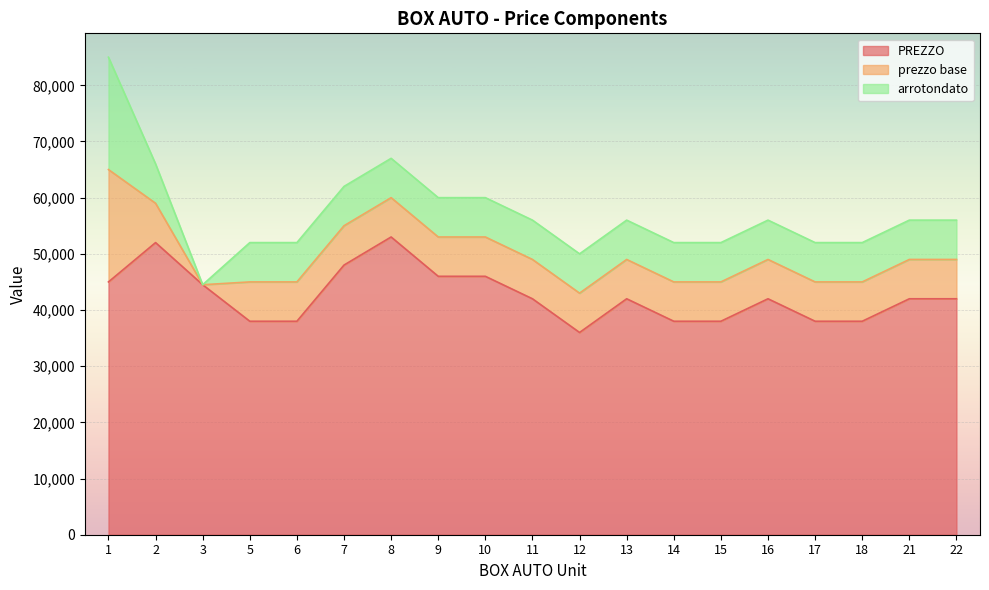

Reading left to right, extract all data points from this chart.

PREZZO: 1=45000	2=52000	3=44500	5=38000	6=38000	7=48000	8=53000	9=46000	10=46000	11=42000	12=36000	13=42000	14=38000	15=38000	16=42000	17=38000	18=38000	21=42000	22=42000
prezzo base: 1=20000	2=7000	3=0	5=7000	6=7000	7=7000	8=7000	9=7000	10=7000	11=7000	12=7000	13=7000	14=7000	15=7000	16=7000	17=7000	18=7000	21=7000	22=7000
arrotondato: 1=20000	2=7000	3=0	5=7000	6=7000	7=7000	8=7000	9=7000	10=7000	11=7000	12=7000	13=7000	14=7000	15=7000	16=7000	17=7000	18=7000	21=7000	22=7000